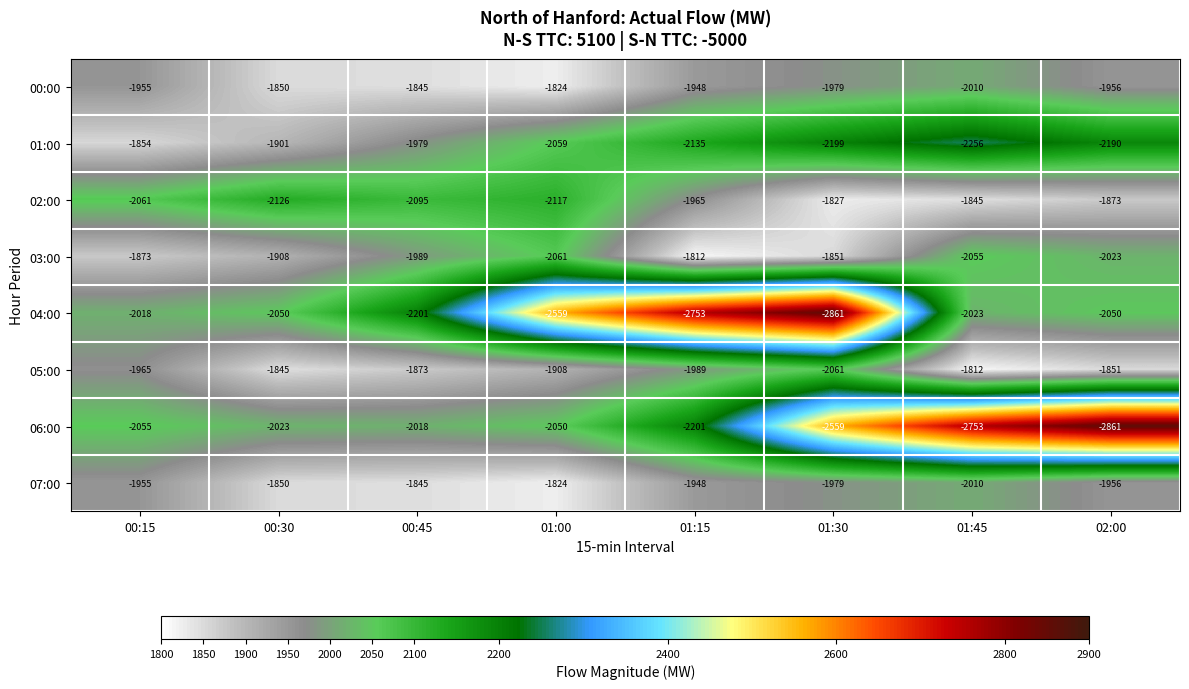

Count the number of categories in the chart.

8